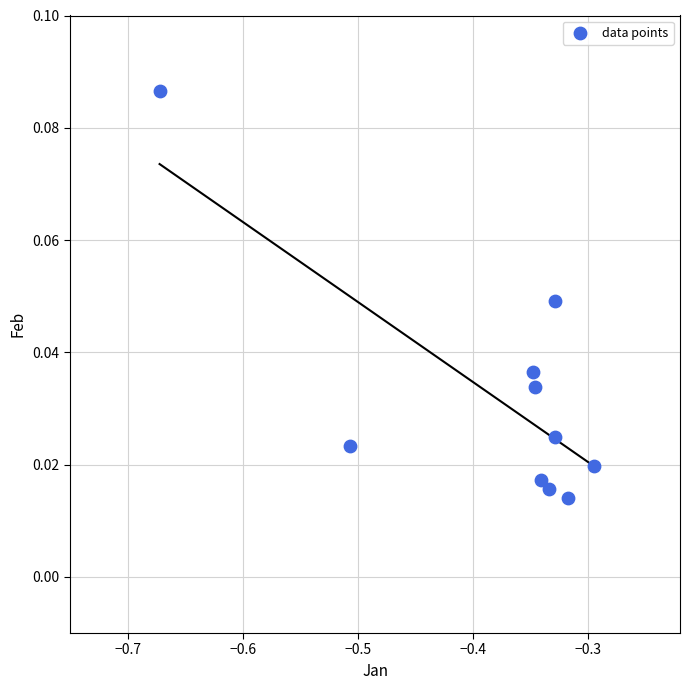

What is the average X value?

-0.4